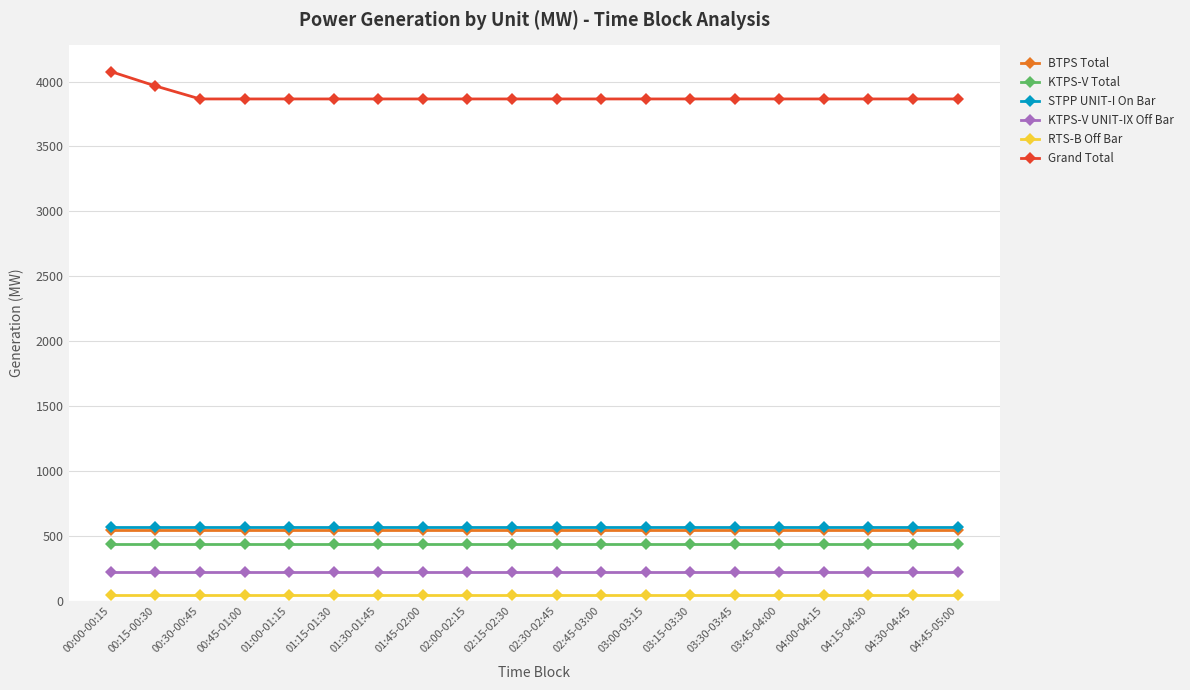

What is the sum of all KTPS-V Total values?

8800.0